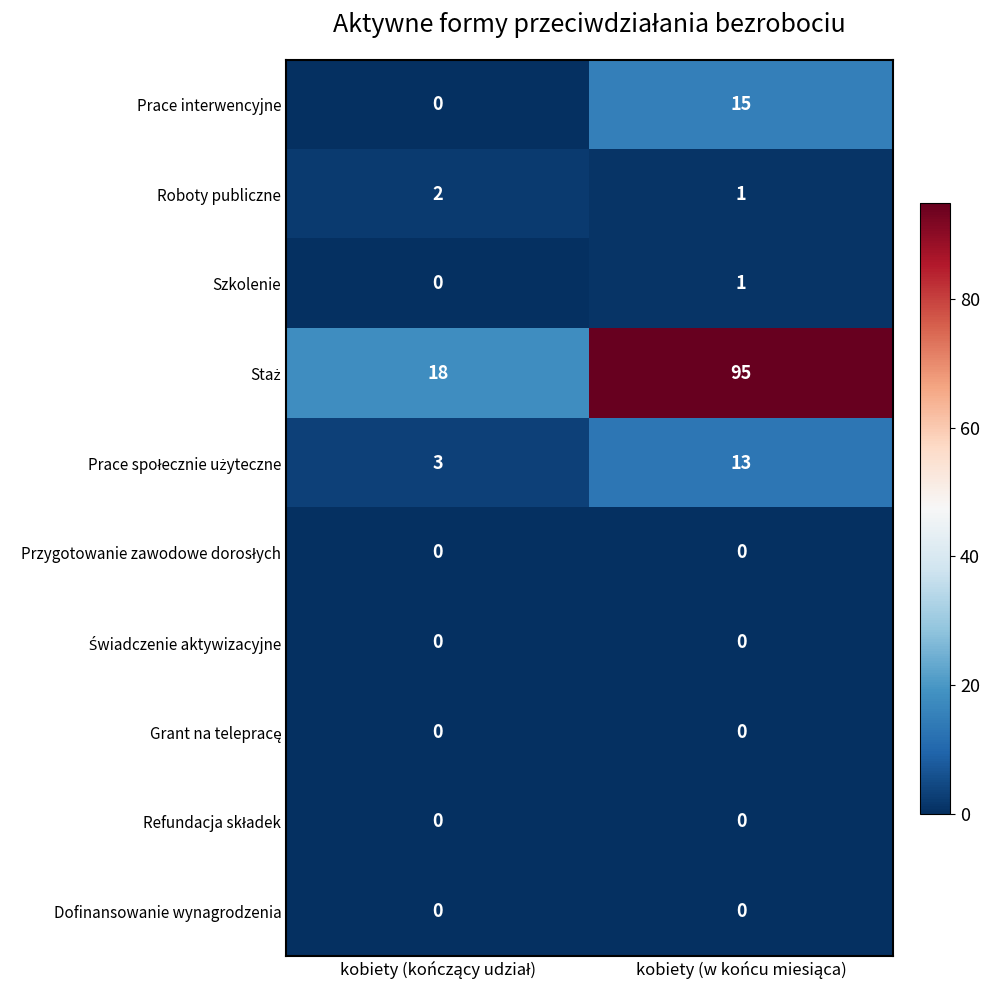

What is the greatest value displayed?

95